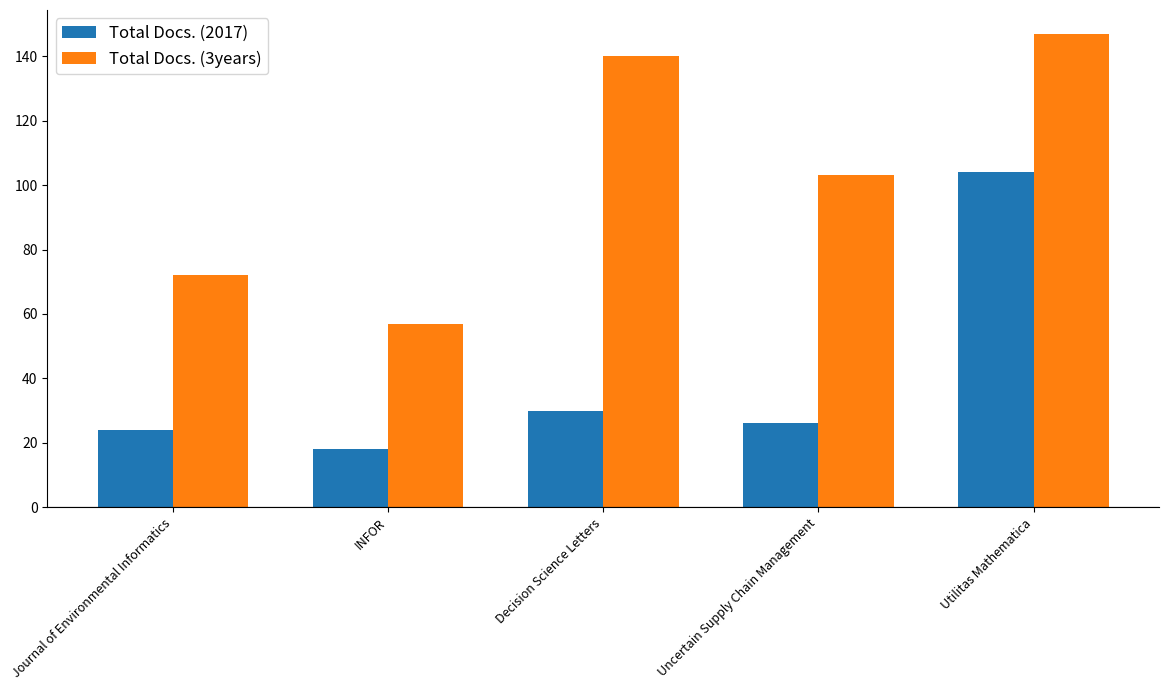

The Total Docs. (2017) series shows 30 at Decision Science Letters. True or false?

True